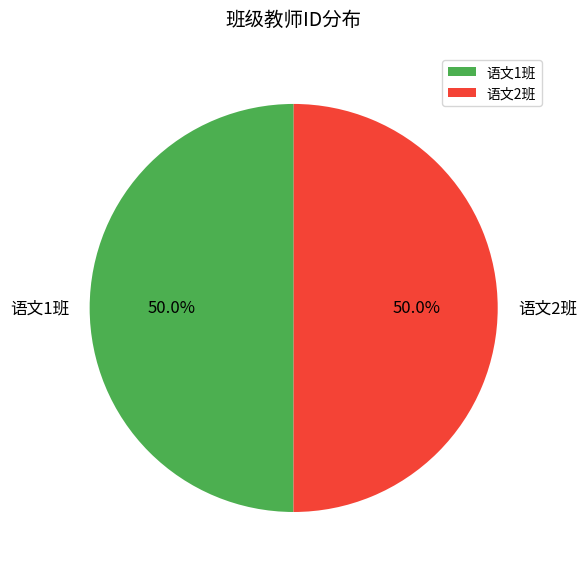

Count the number of slices in the pie.

2